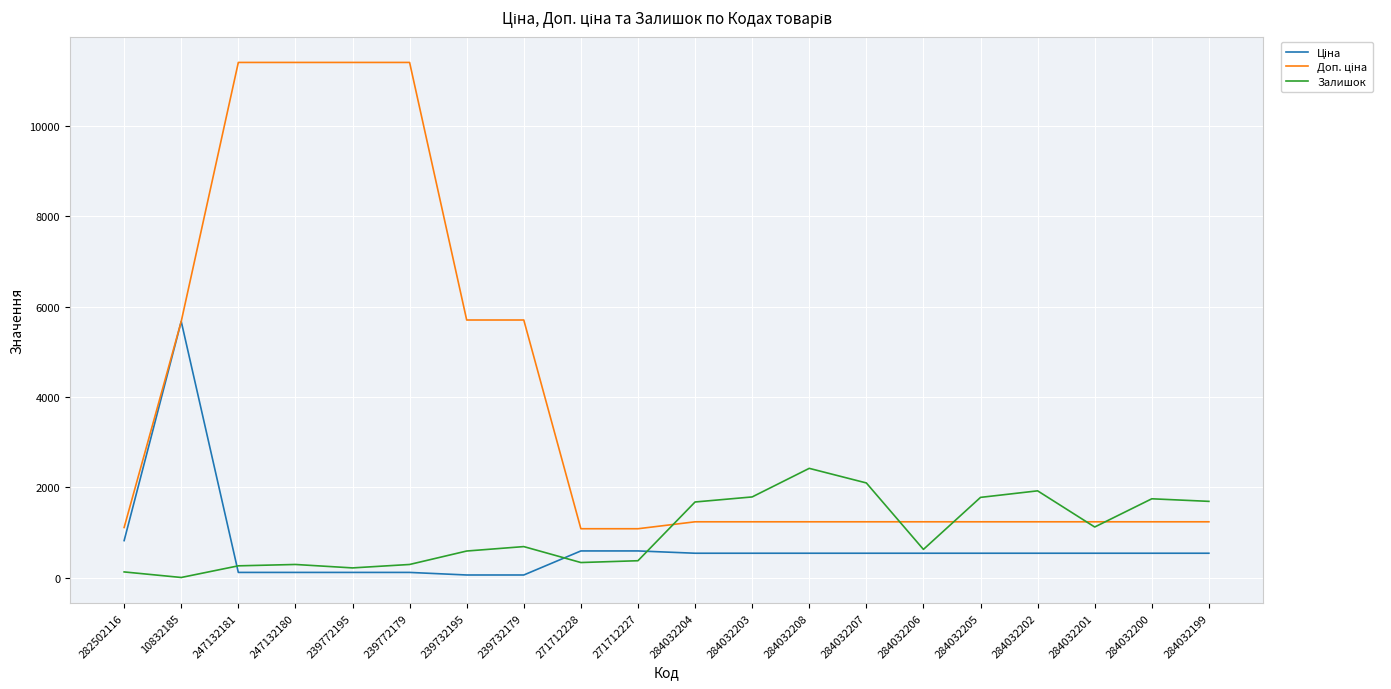

At which label does Залишок reach its peak?

284032208